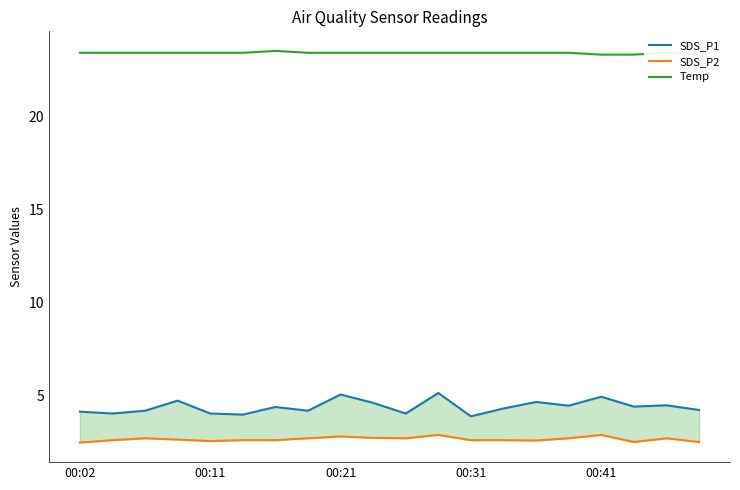

What are all the series names shown in the legend?

SDS_P1, SDS_P2, Temp